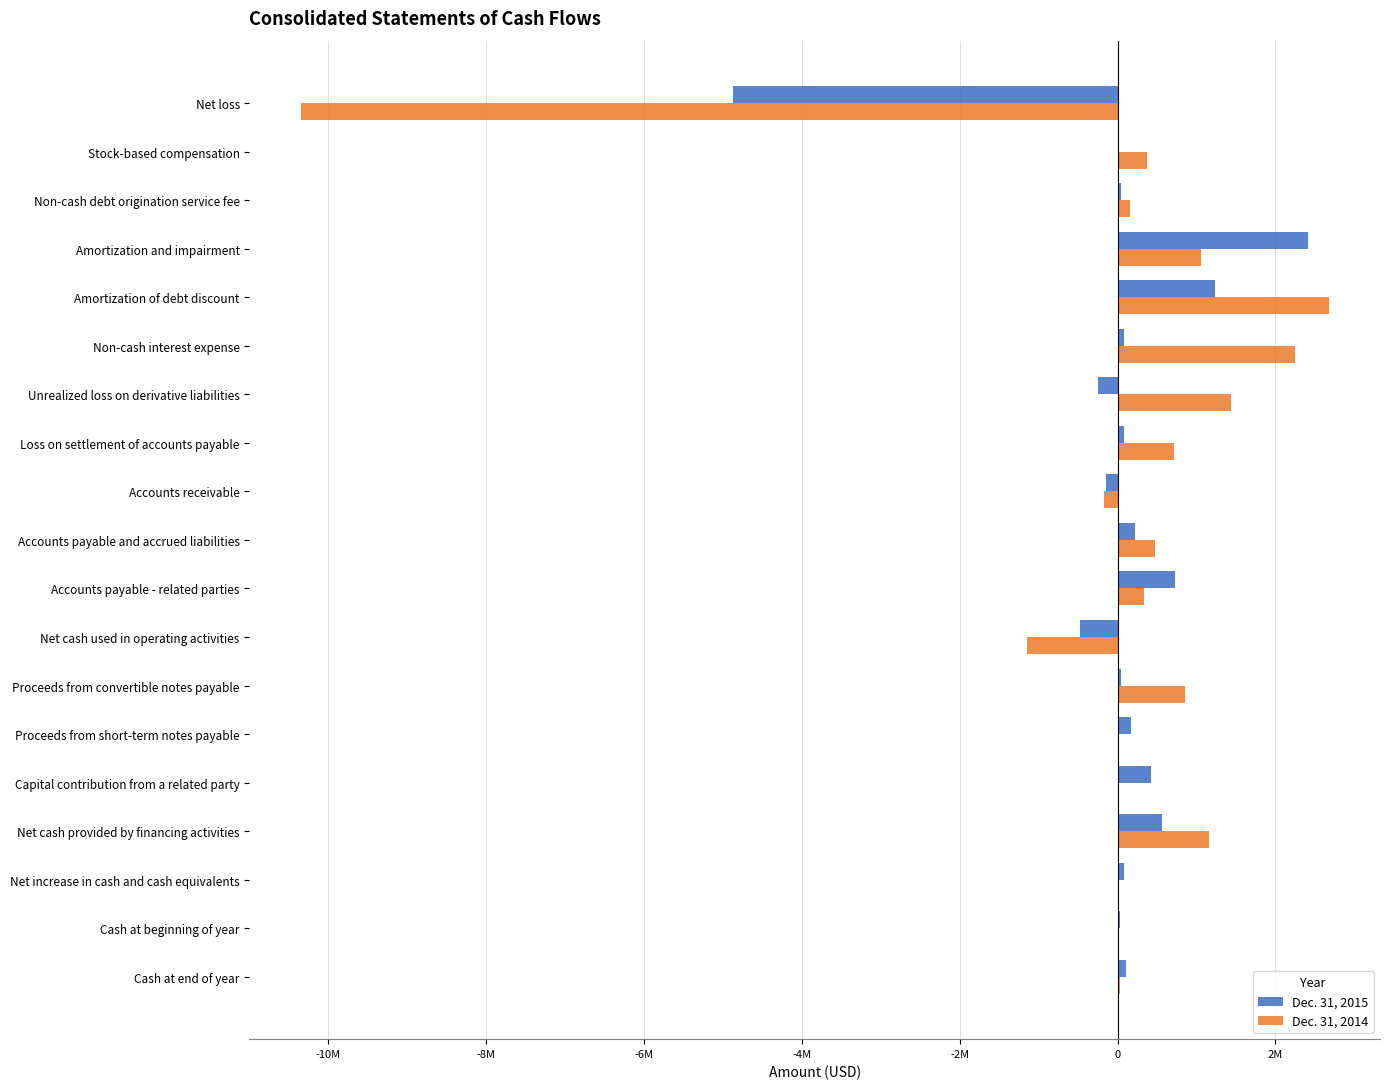

What are all the series names shown in the legend?

Dec. 31, 2015, Dec. 31, 2014